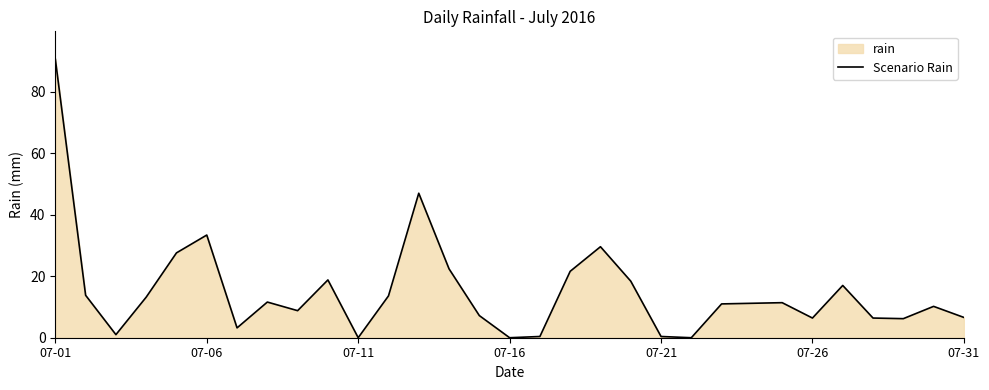

What is the ratio of the value at 17 to the value at 9?

1.1